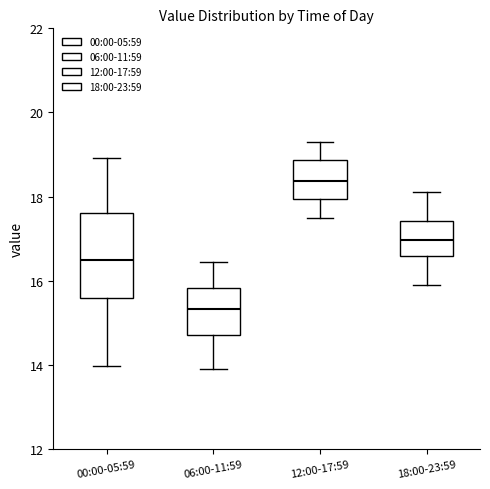

Which box's median line is the lowest?

06:00-11:59